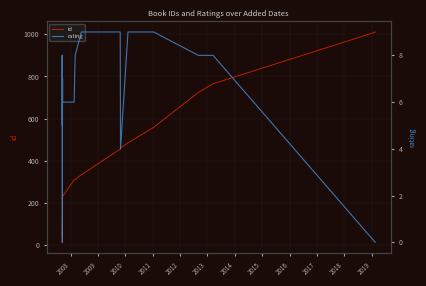

At which category does id reach its first local valley?

2008